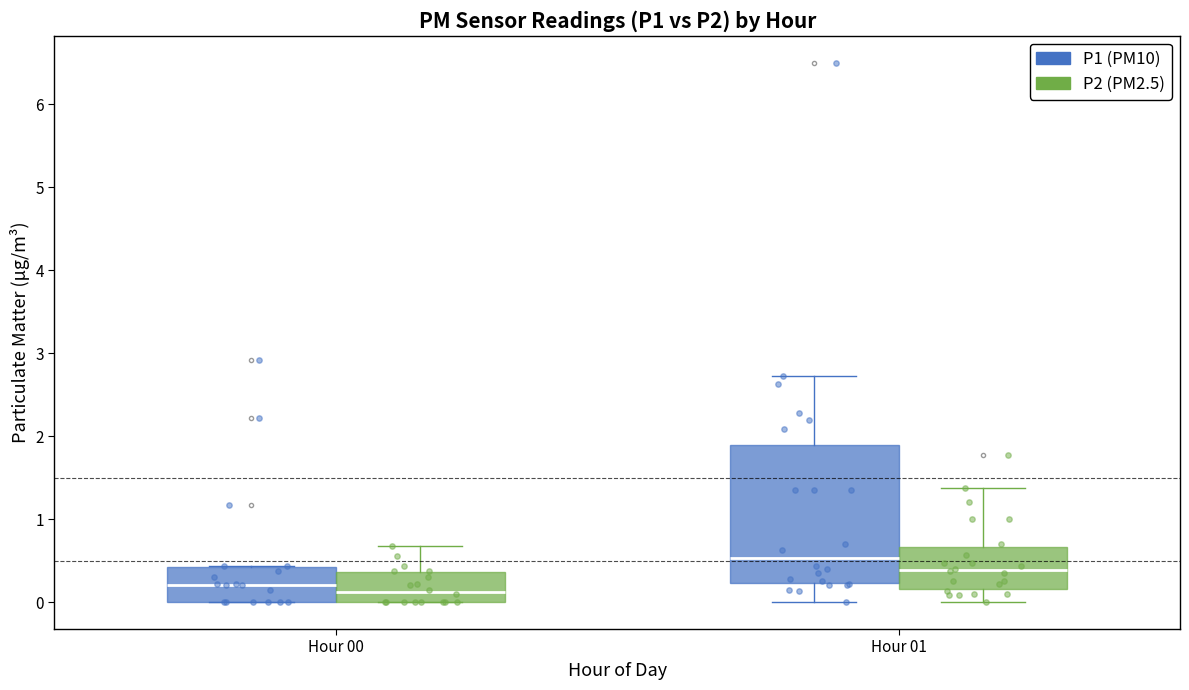

Reading left to right, read every box against the y-axis: the position of its median line, the range the box covers, and the ends of its whiskers. The values are not printed on the chart, so give them approximately, as read against the axis.

Hour 00 (P1 (PM10)): median 0.2, box 0.0 to 0.4, whiskers 0.0 to 0.4
Hour 00 (P2 (PM2.5)): median 0.1, box 0.0 to 0.4, whiskers 0.0 to 0.7
Hour 01 (P1 (PM10)): median 0.5, box 0.2 to 1.9, whiskers 0.0 to 2.7
Hour 01 (P2 (PM2.5)): median 0.4, box 0.2 to 0.7, whiskers 0.0 to 1.4